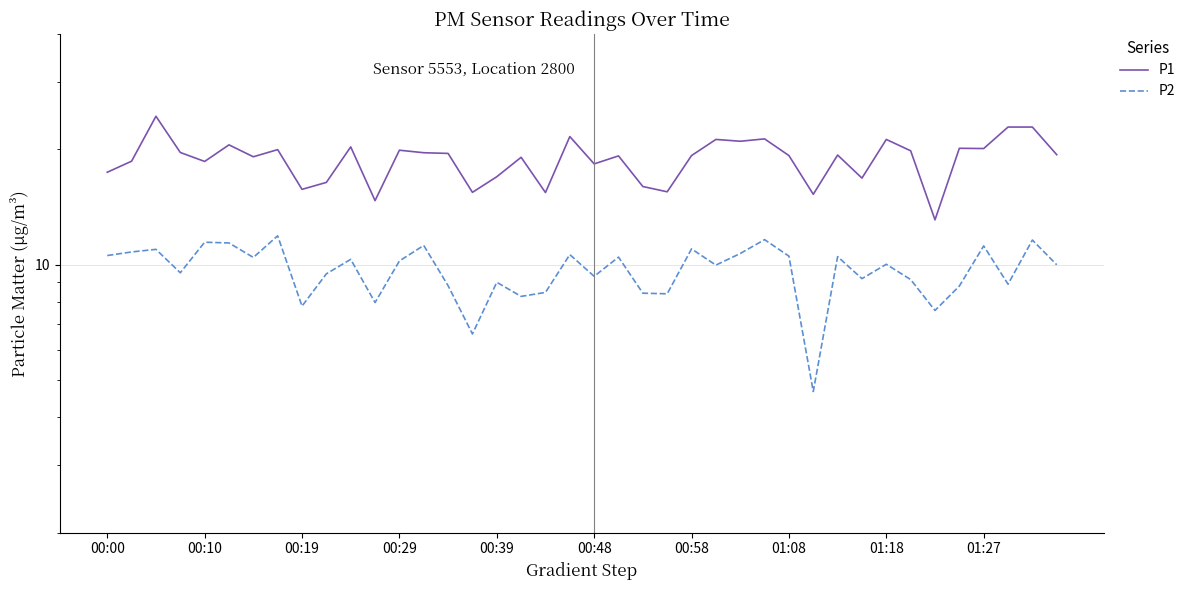

Does the chart display data point markers on the line(s)?

No